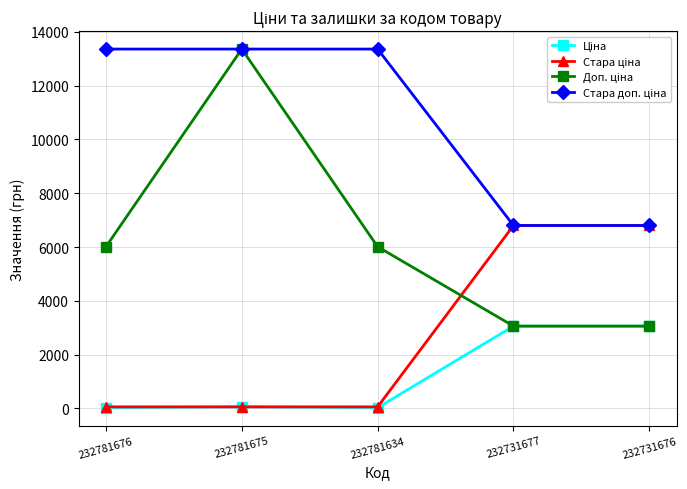

What is the smallest value displayed?

26.7